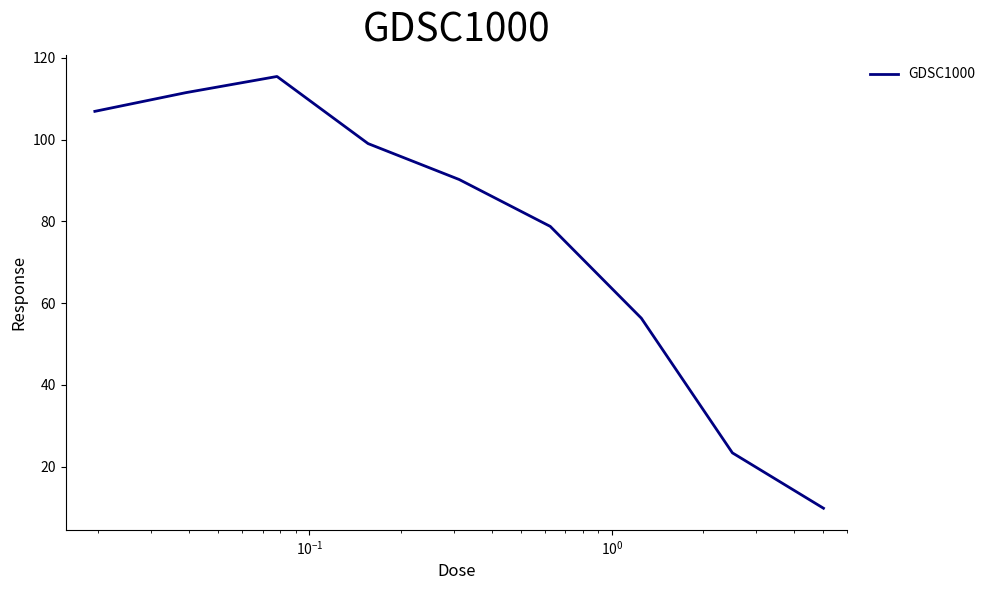

Does the chart have visible grid lines?

No